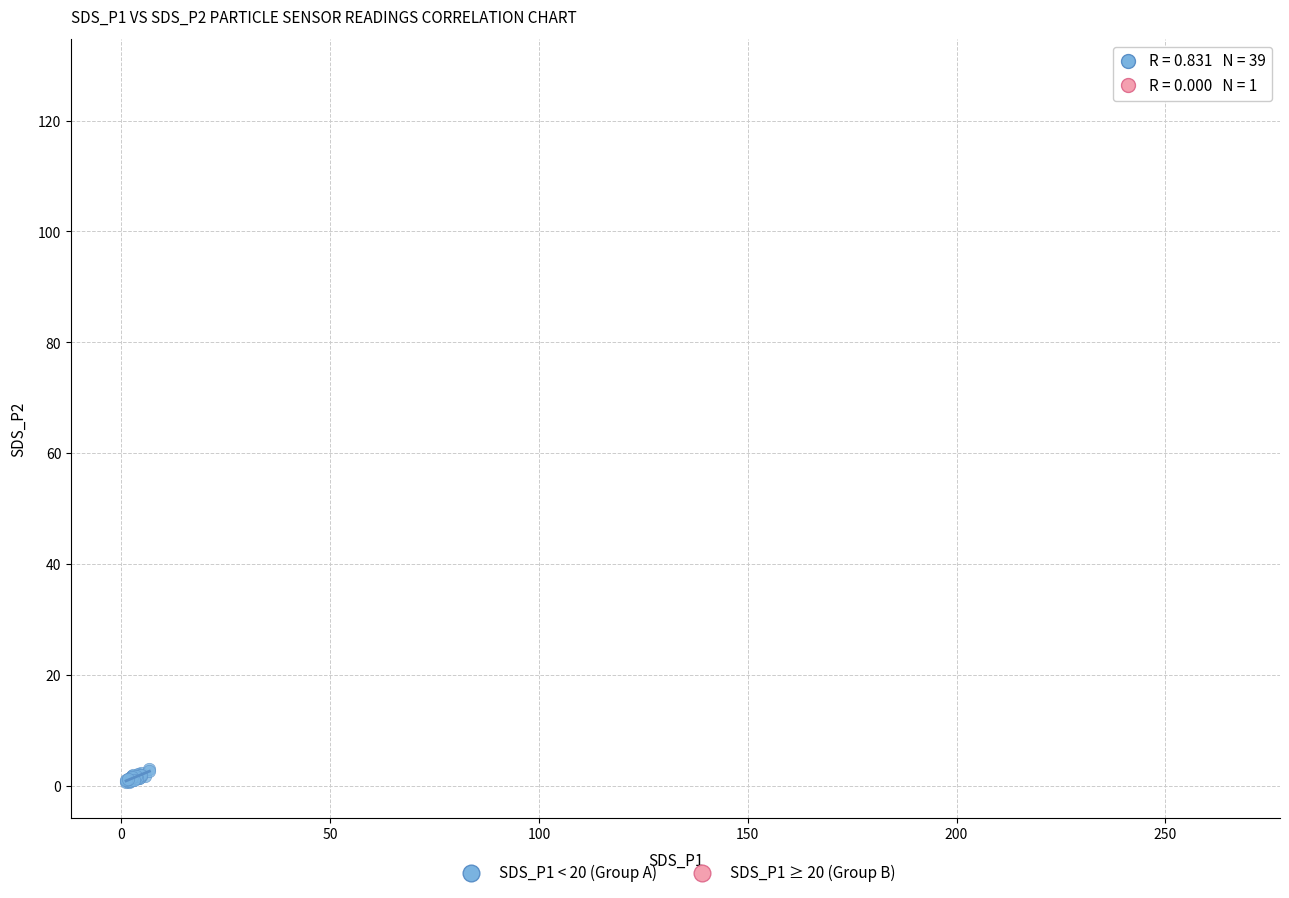

What are all the series names shown in the legend?

SDS_P1 < 20 (Group A), SDS_P1 ≥ 20 (Group B)